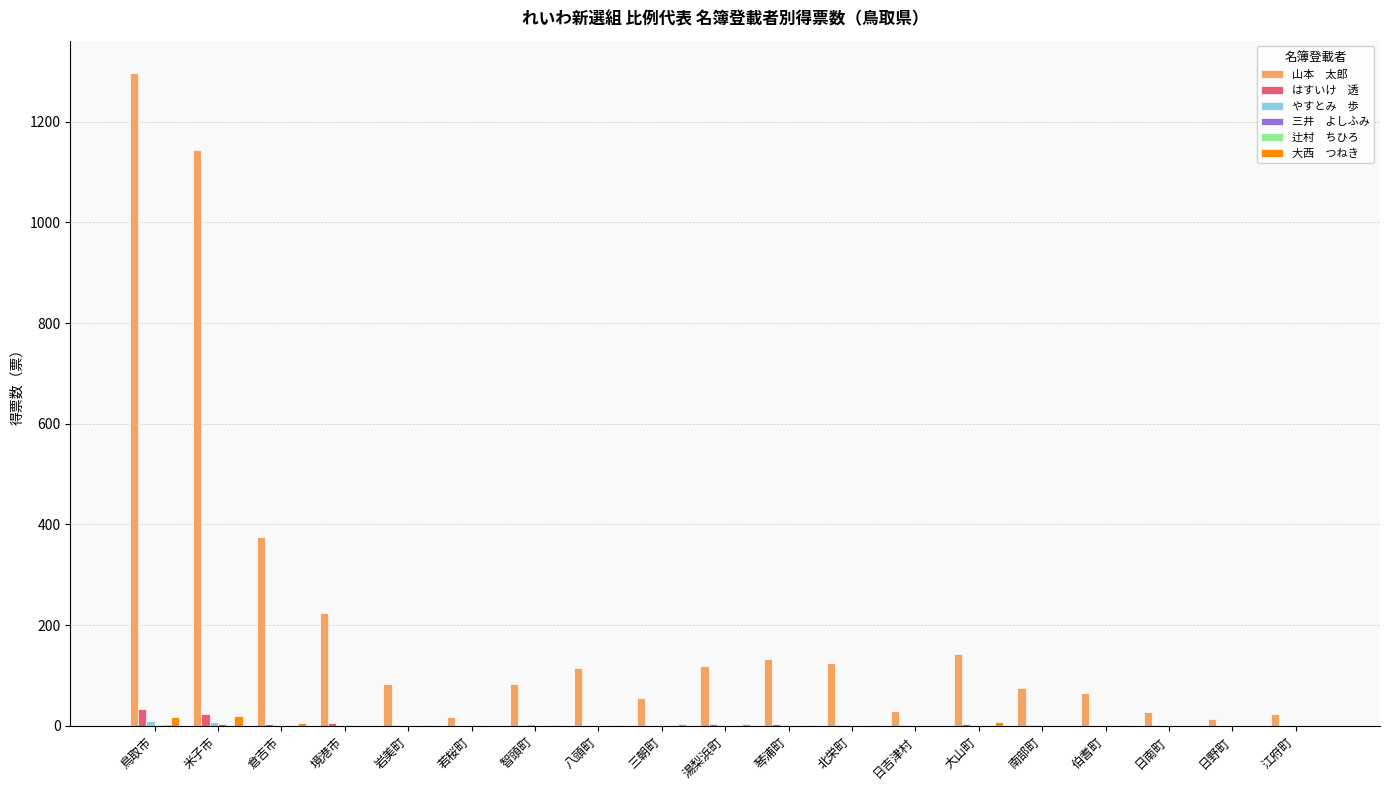

At which category does the chart reach its peak across all series?

鳥取市